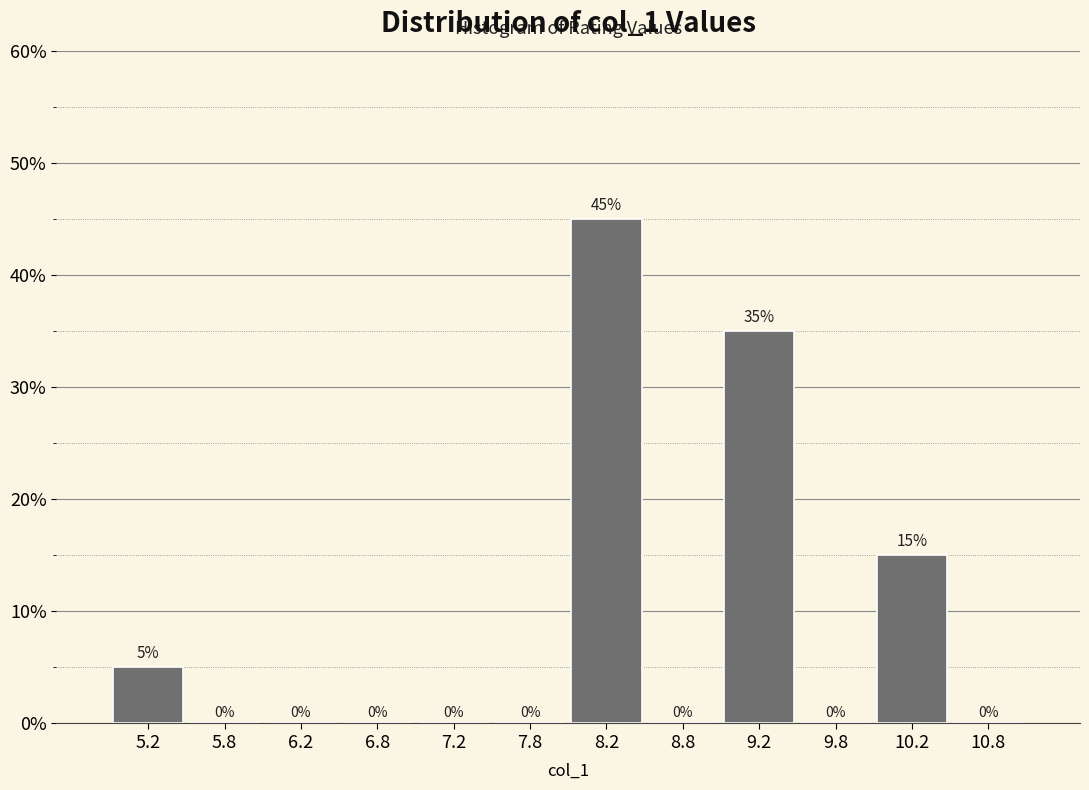

Reading left to right, list every bar in this chart as the range it spans on the x-axis followed by its height.

5.0 to 5.5: 5
5.5 to 6.0: 0
6.0 to 6.5: 0
6.5 to 7.0: 0
7.0 to 7.5: 0
7.5 to 8.0: 0
8.0 to 8.5: 45
8.5 to 9.0: 0
9.0 to 9.5: 35
9.5 to 10.0: 0
10.0 to 10.5: 15
10.5 to 11.0: 0